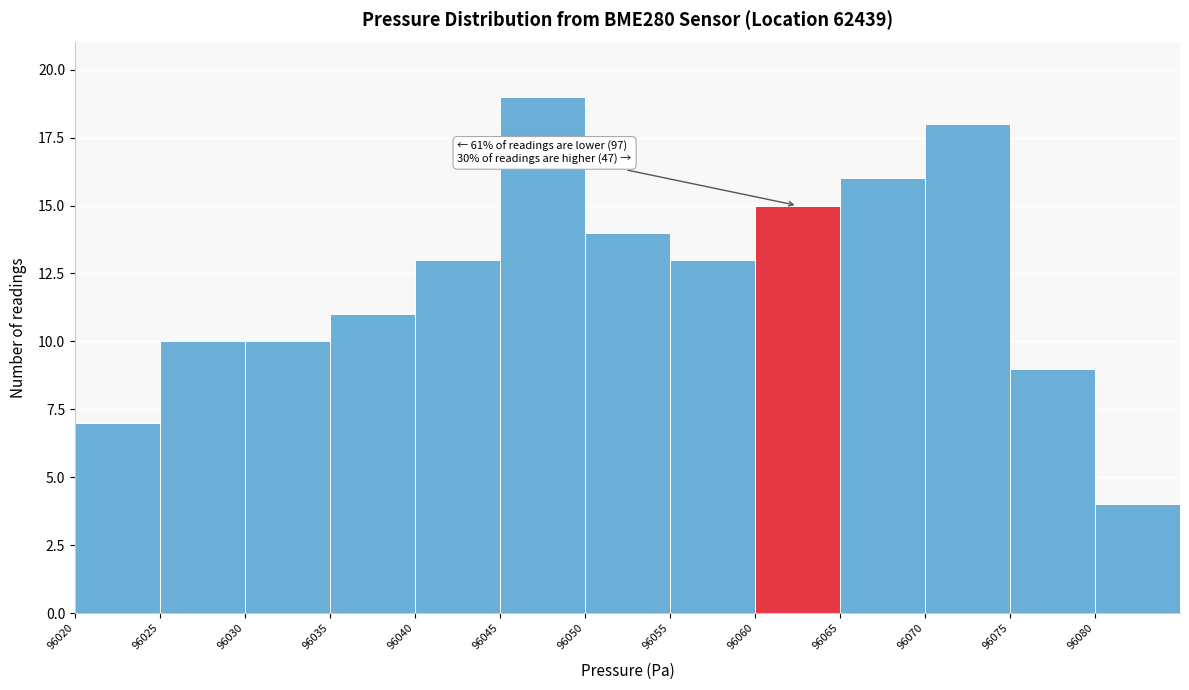

Over which range of the x-axis is the bar tallest?

96045 to 96050